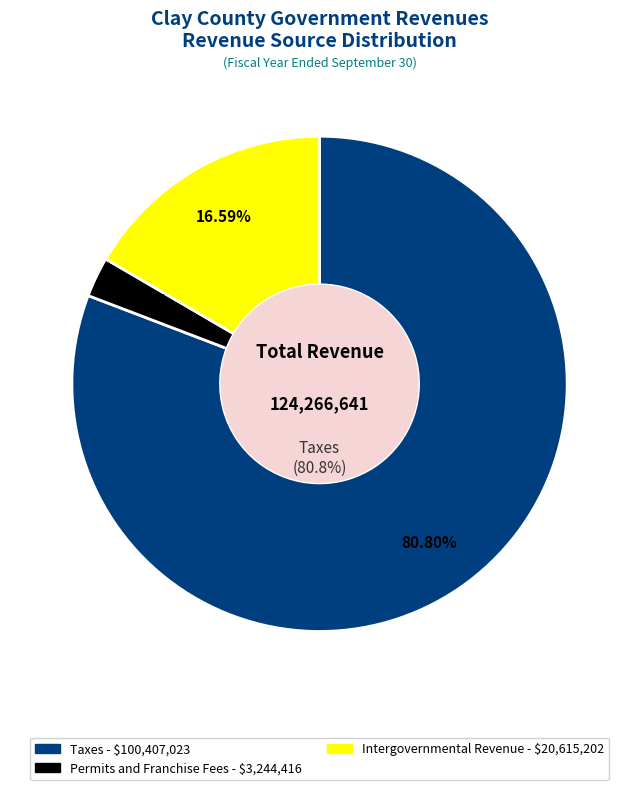

What is the majority slice?

Taxes